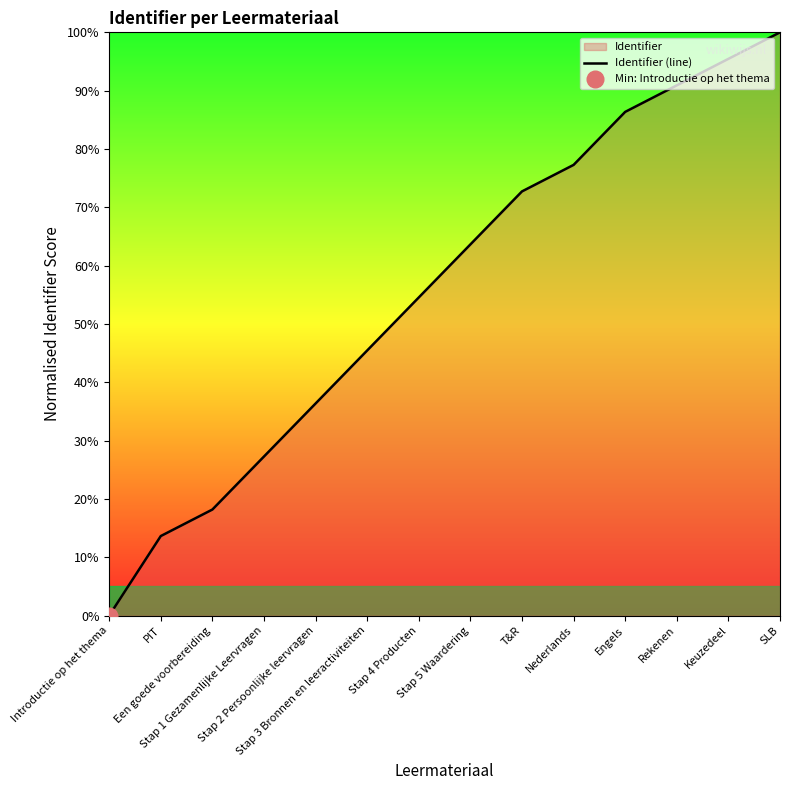

What is the average value?

55.8